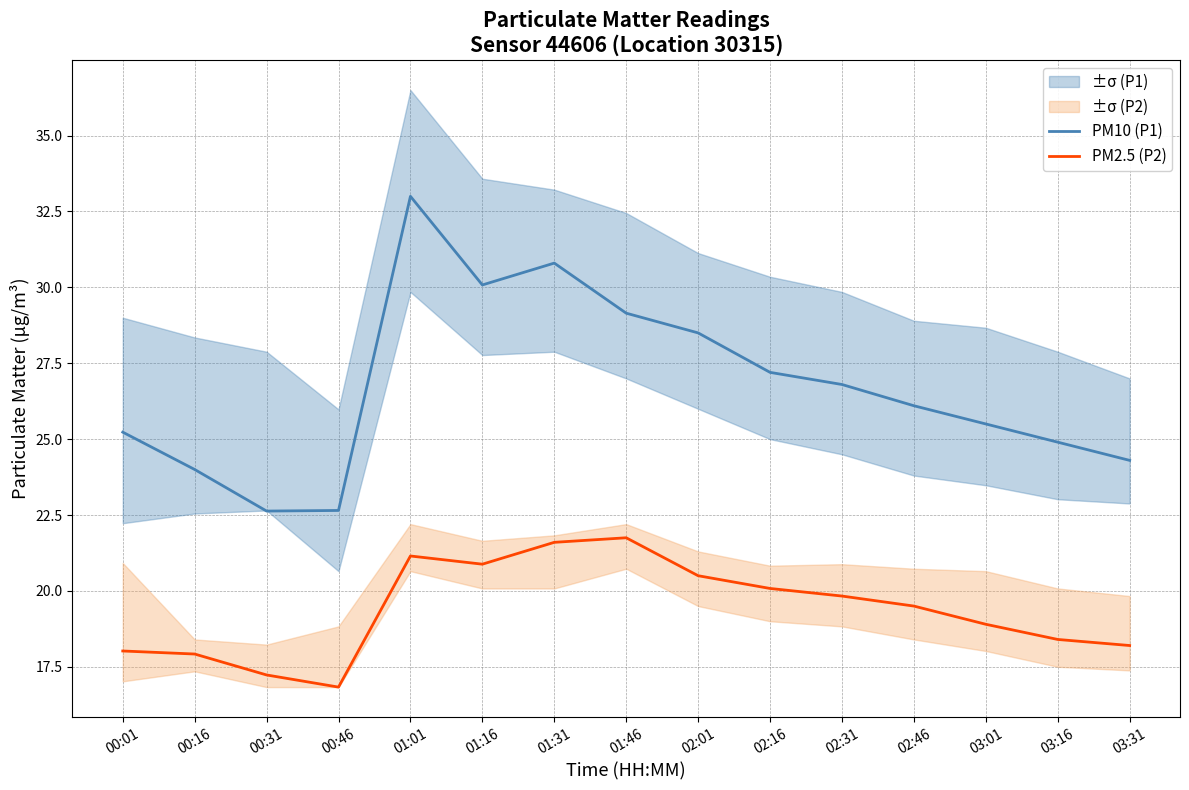

Which series has the largest total across all categories?

PM10 (P1)